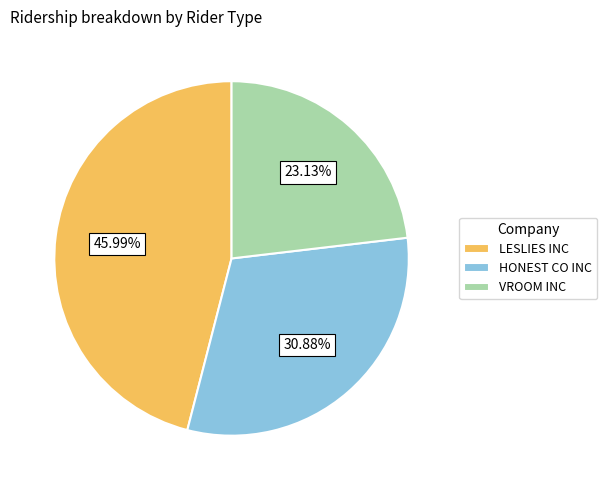

What percentage is the LESLIES INC slice, to the nearest percent?

46%